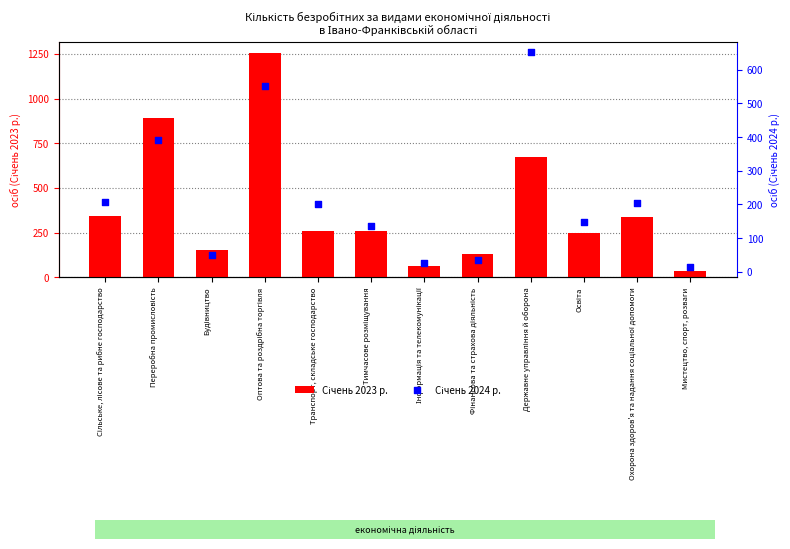

What is the total value across all series at Переробна промисловість?

1282